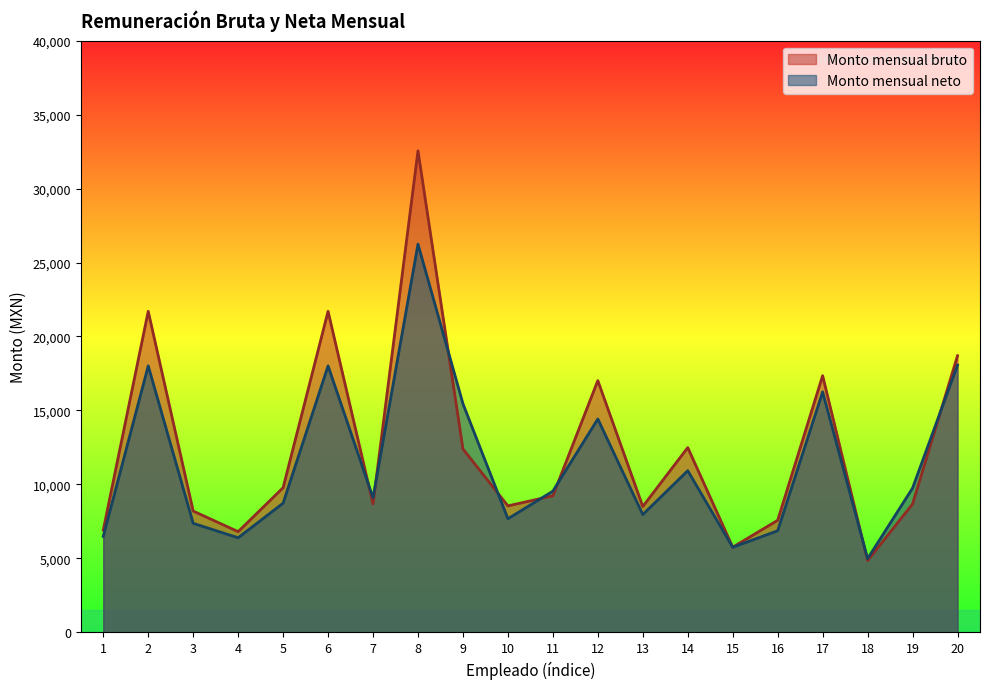

Between which two adjacent categories do Monto mensual neto and Monto mensual bruto first intersect?

6 and 7